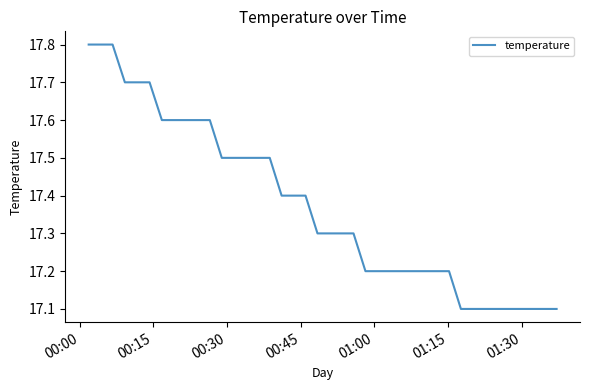

What is the minimum value shown in the chart?

17.1